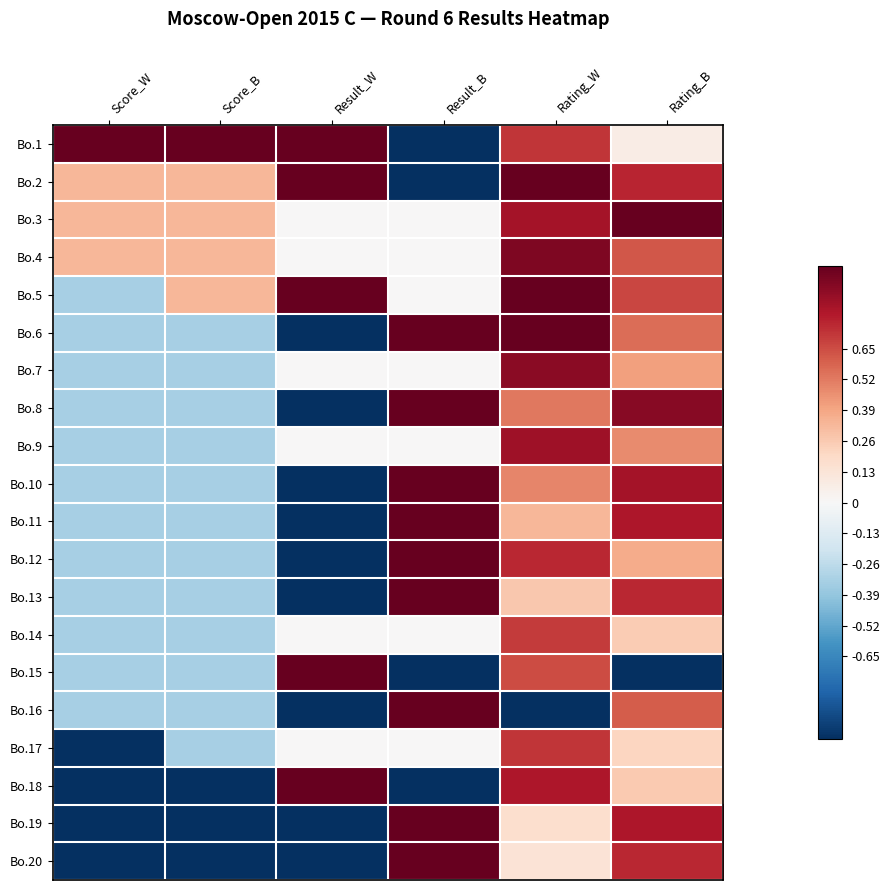

What is the difference between the highest and lowest values at Score_B?

2.0